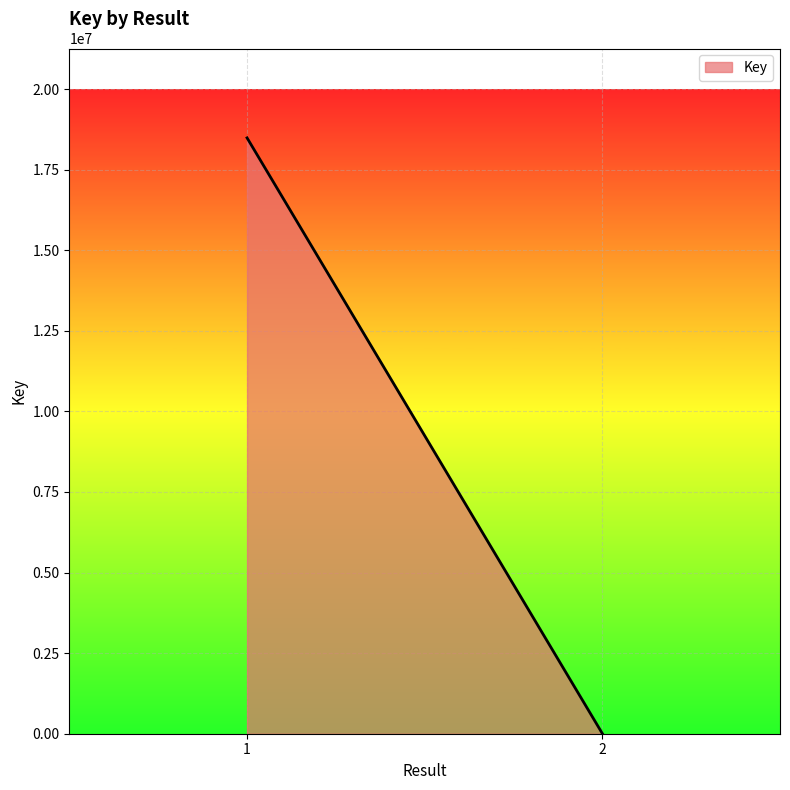

Reading right to left, list all the values displayed in this chart.

2=5428	1=18484958